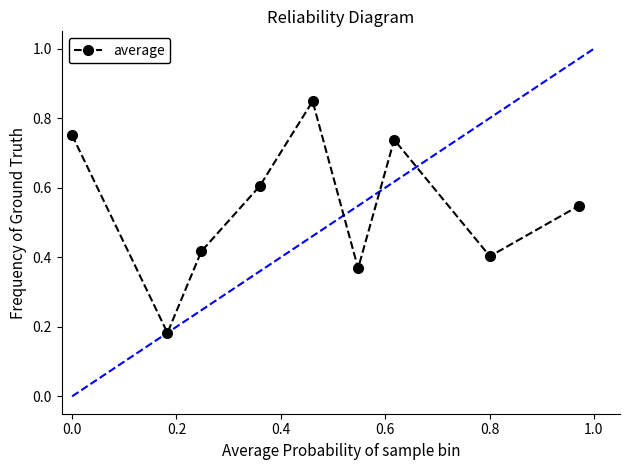

What is the difference between the second highest and minimum values?

0.6